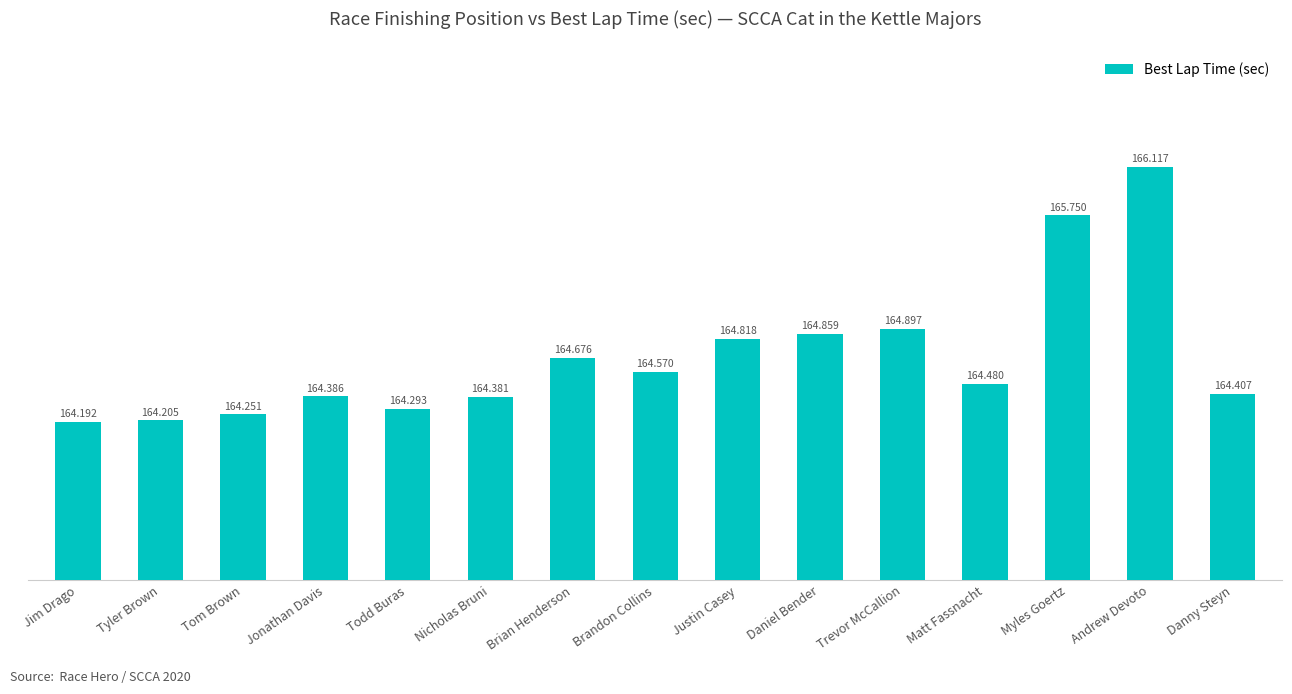

What is the ratio of the value at Andrew Devoto to the value at Matt Fassnacht?

1.0